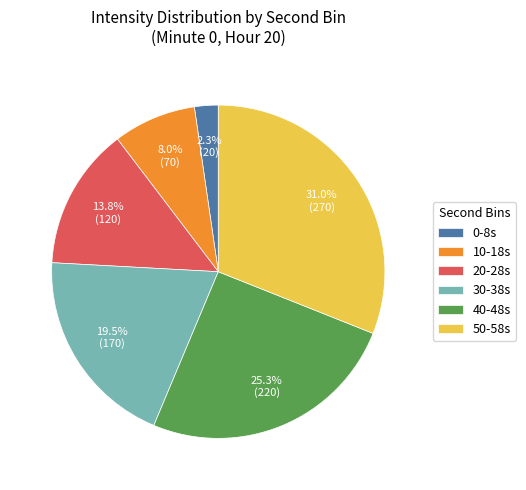

How many slices are in this pie chart?

6